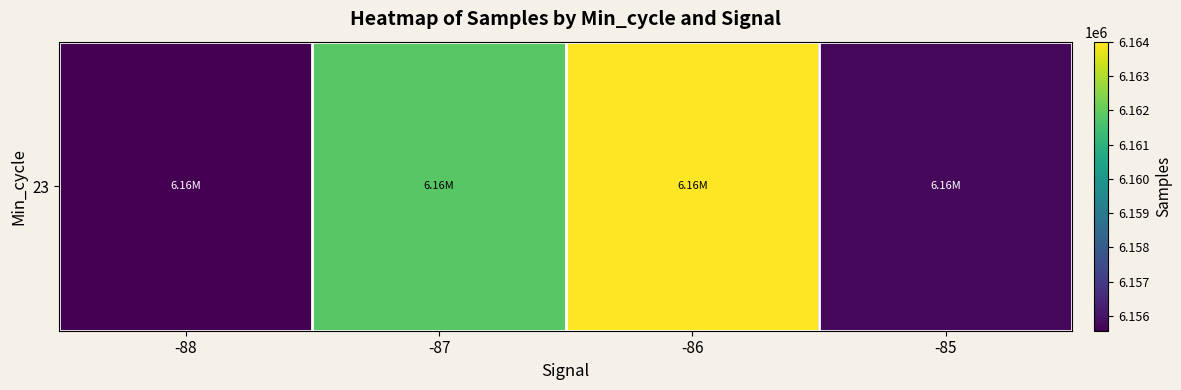

Is it true that the value at -88 is 2098105.1?

False